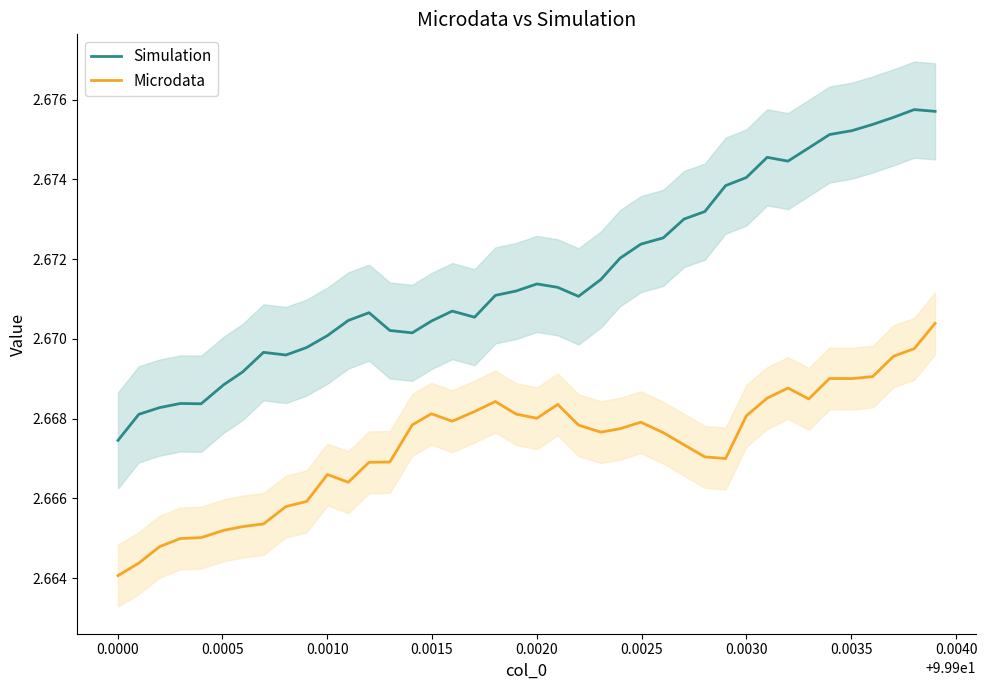

True or false: Simulation and Microdata intersect in this chart.

False